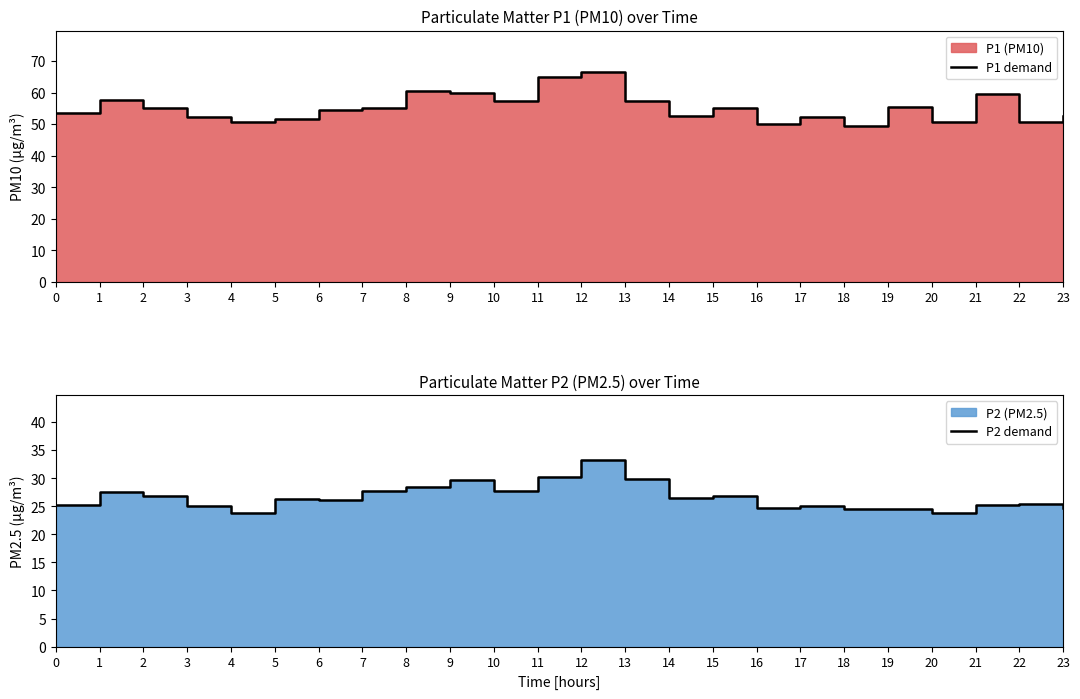

Which series changed the most between 12 and 14?

P1 demand